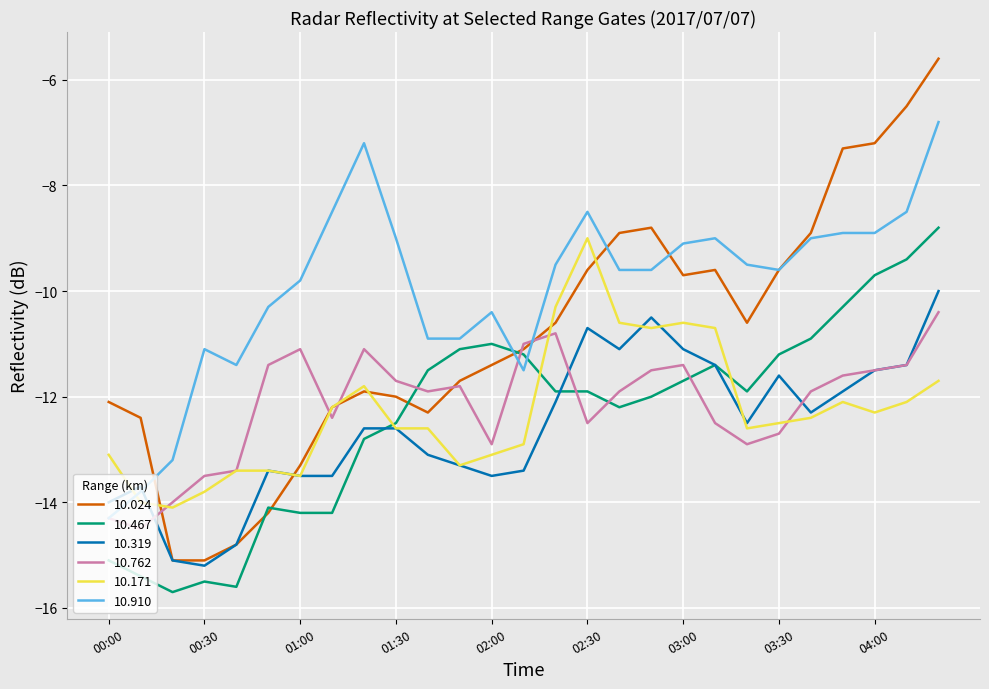

True or false: 10.171 and 10.910 intersect in this chart.

True